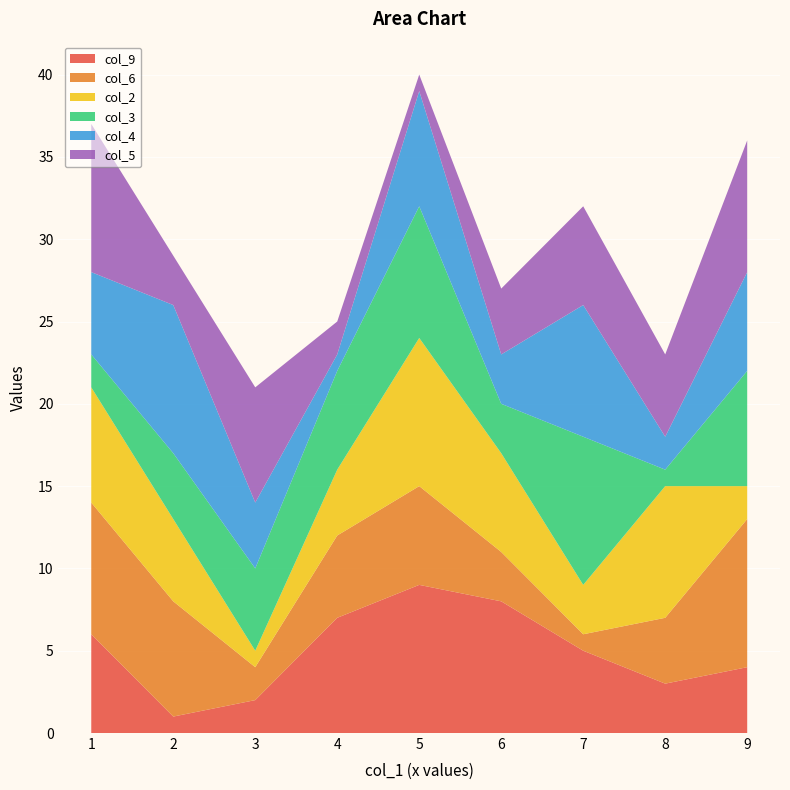

Reading right to left, list all the values displayed in this chart.

col_9: 5=9	6=8	1=6	4=7	3=2	9=4	7=5	2=1	8=3
col_6: 5=6	6=3	1=8	4=5	3=2	9=9	7=1	2=7	8=4
col_2: 5=9	6=6	1=7	4=4	3=1	9=2	7=3	2=5	8=8
col_3: 5=8	6=3	1=2	4=6	3=5	9=7	7=9	2=4	8=1
col_4: 5=7	6=3	1=5	4=1	3=4	9=6	7=8	2=9	8=2
col_5: 5=1	6=4	1=9	4=2	3=7	9=8	7=6	2=3	8=5